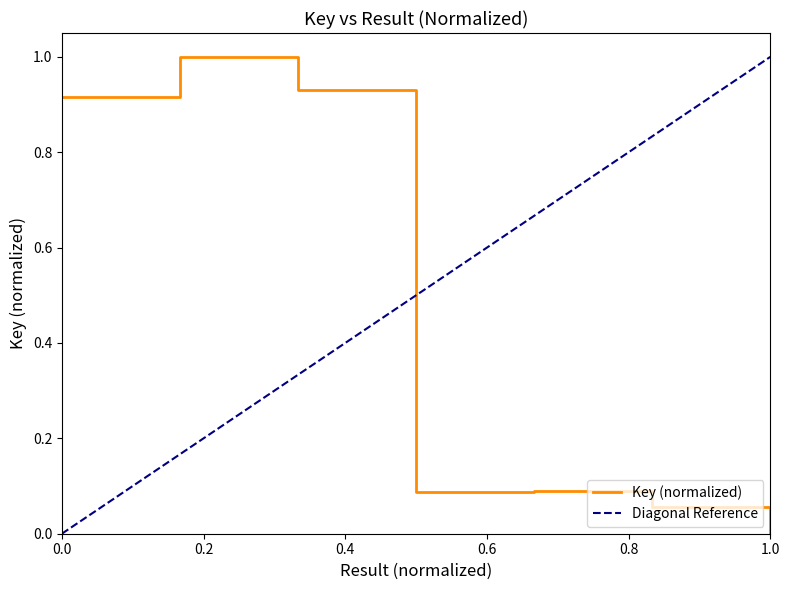

The chart shows a value of 0.2 at 4. True or false?

False